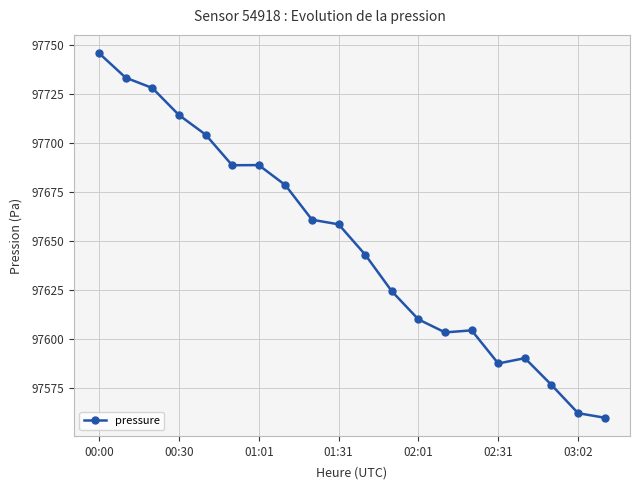

What is the minimum value shown in the chart?

97559.9